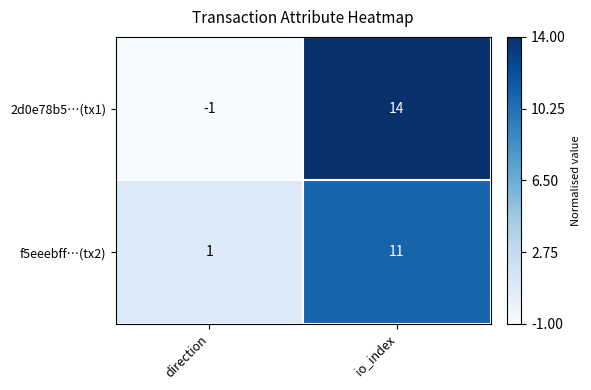

Which series changed the most between direction and io_index?

2d0e78b5…(tx1)